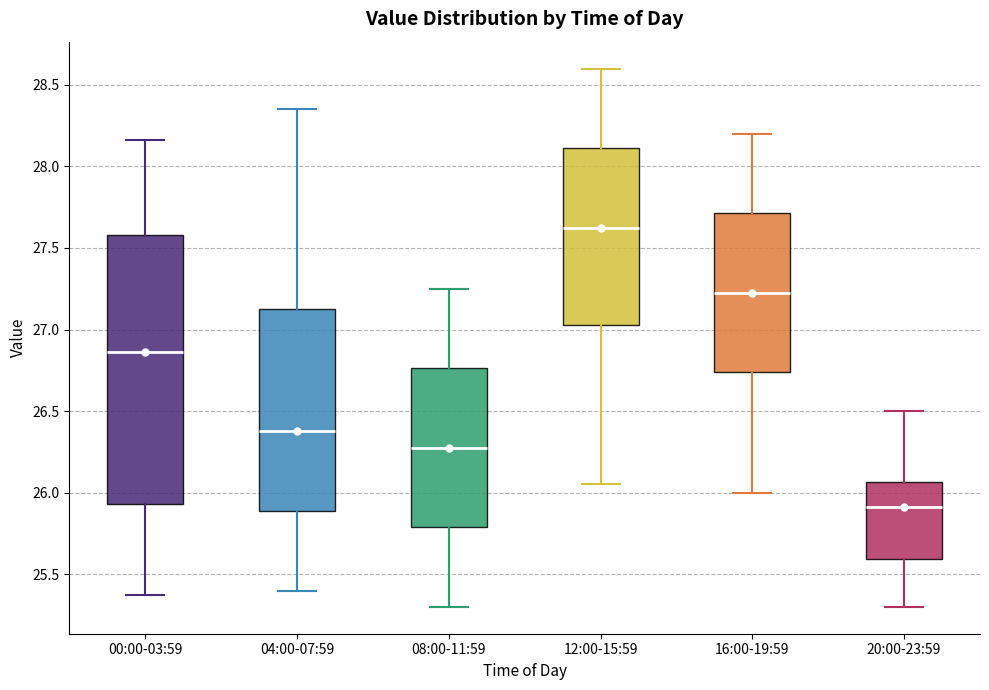

Reading left to right, transcribe this box plot: for each box, give where its median line is, the range the box spans, and where its two whiskers end, as read against the y-axis. The values are not printed on the chart, so give them approximately, as read against the axis.

00:00-03:59: median 26.85, box 25.95 to 27.60, whiskers 25.35 to 28.15
04:00-07:59: median 26.40, box 25.90 to 27.15, whiskers 25.40 to 28.35
08:00-11:59: median 26.30, box 25.80 to 26.75, whiskers 25.30 to 27.25
12:00-15:59: median 27.65, box 27.05 to 28.10, whiskers 26.05 to 28.60
16:00-19:59: median 27.25, box 26.75 to 27.70, whiskers 26.00 to 28.20
20:00-23:59: median 25.90, box 25.60 to 26.05, whiskers 25.30 to 26.50